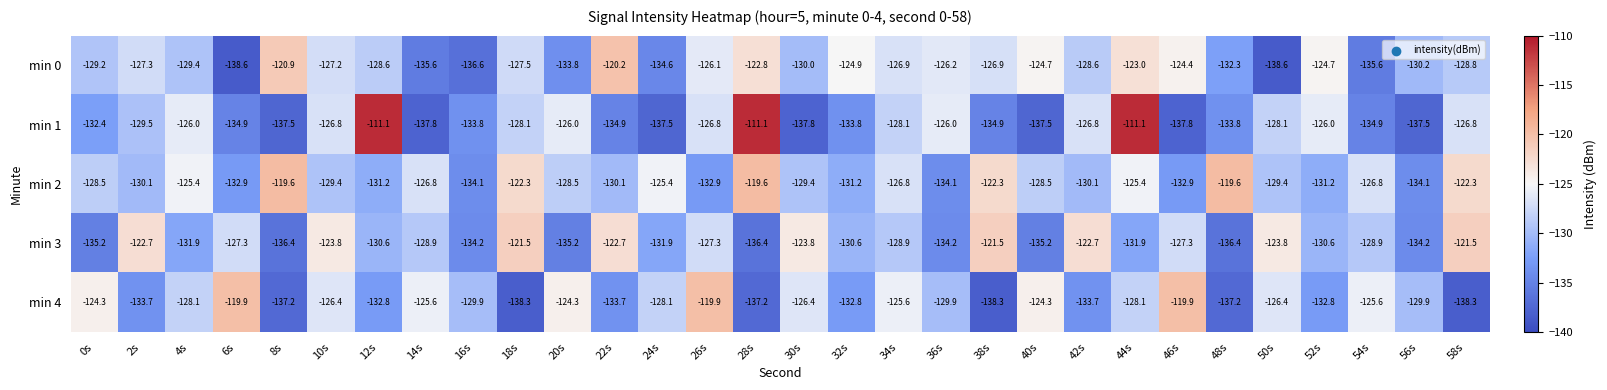

What is the total value across all series at 14s?

-654.7